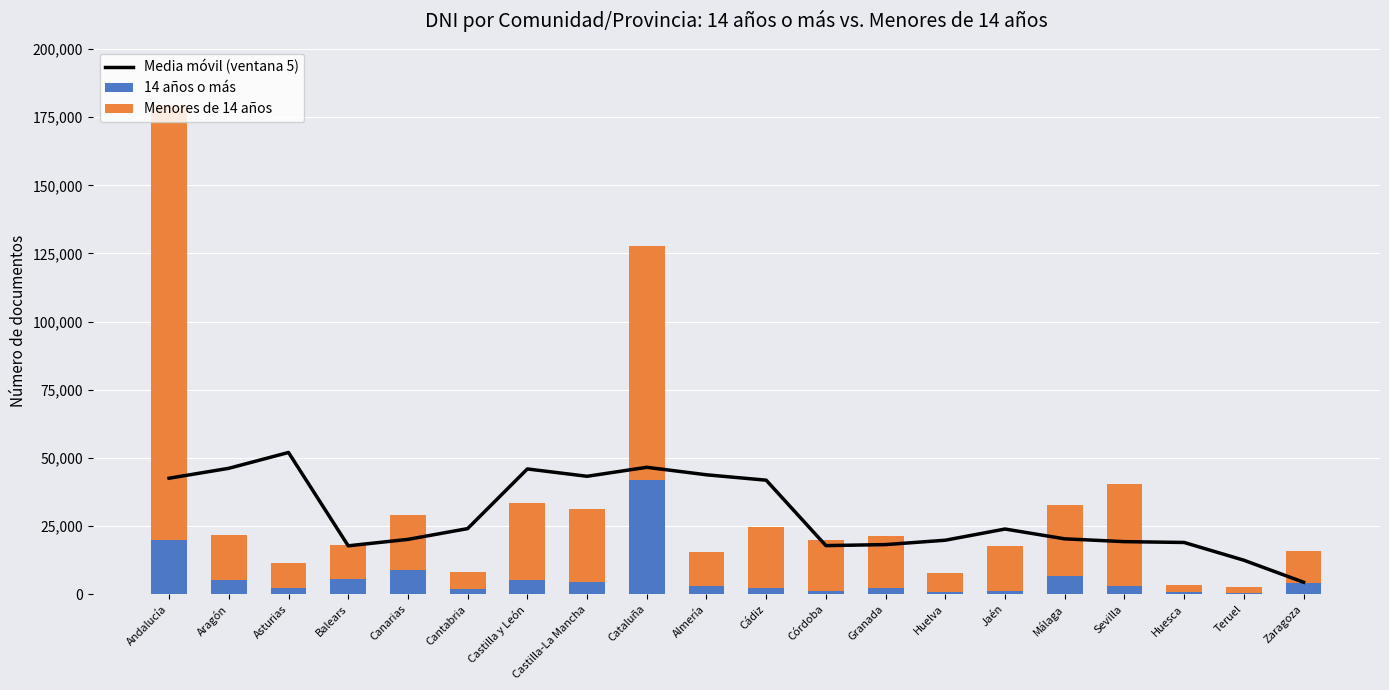

What position from the left is Cádiz?

11